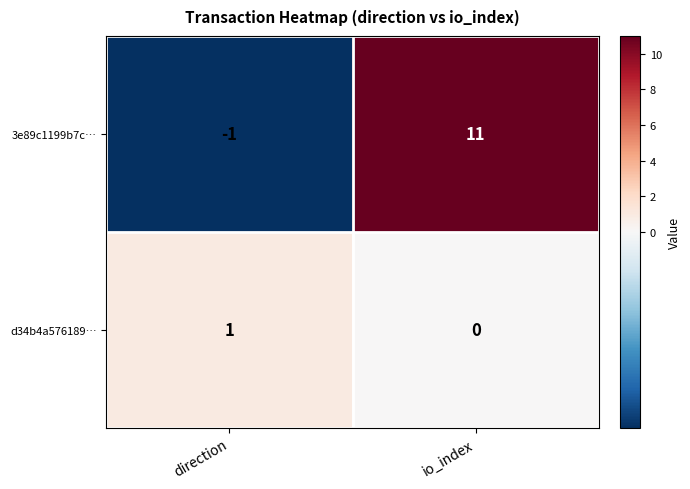

Reading left to right, extract all data points from this chart.

3e89c1199b7c…: -1	11
d34b4a576189…: 1	0